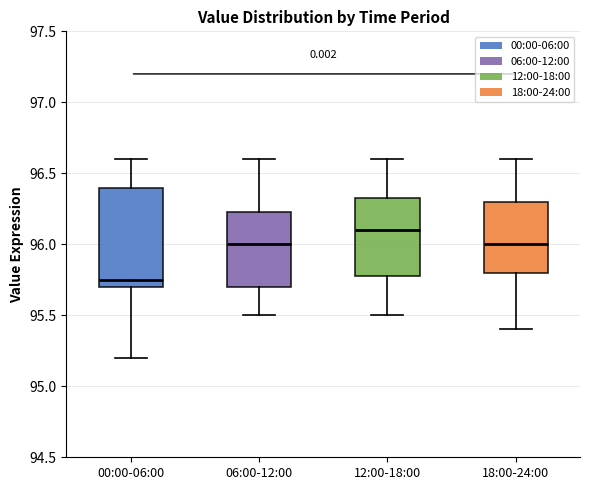

Which box's median line is the highest?

12:00-18:00